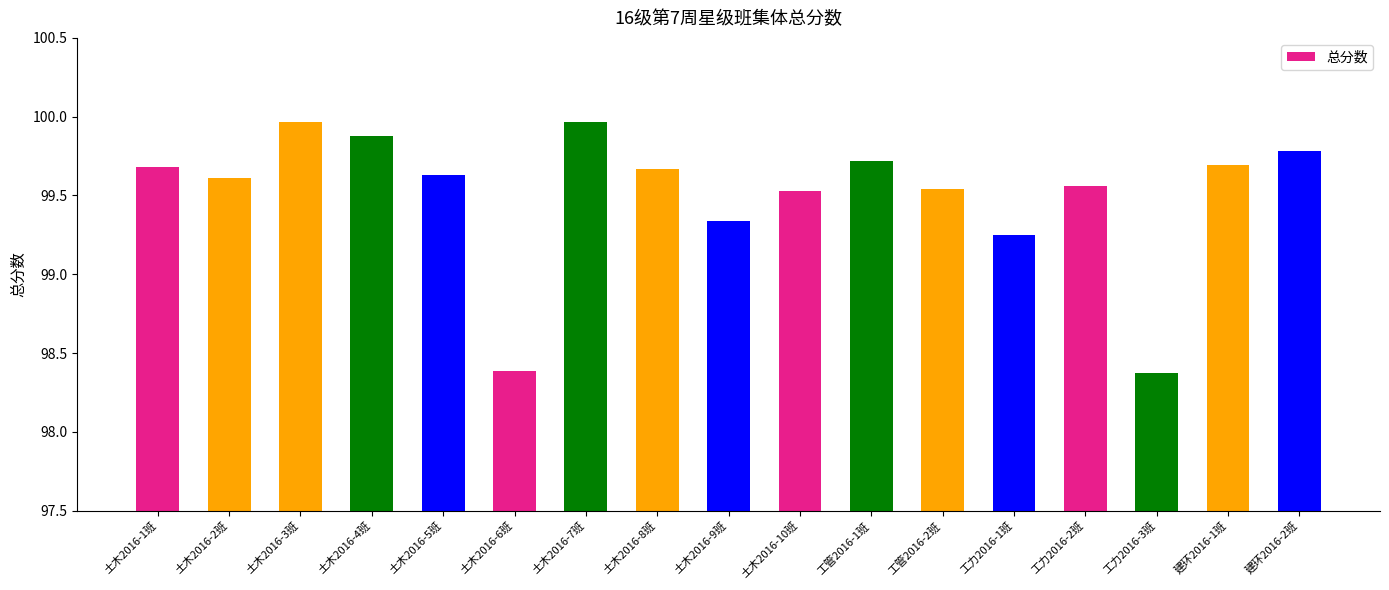

What position from the left is 土木2016-9班?

9